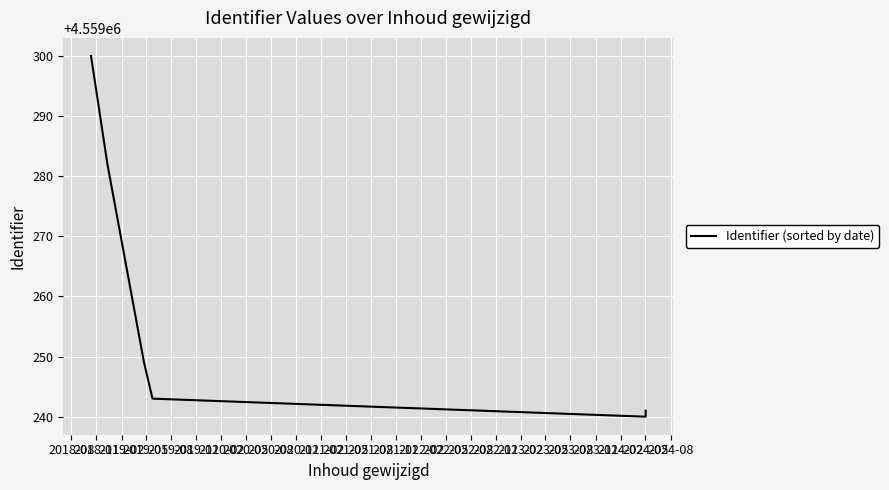

True or false: the data shows 4559240 at 2019-08.

True